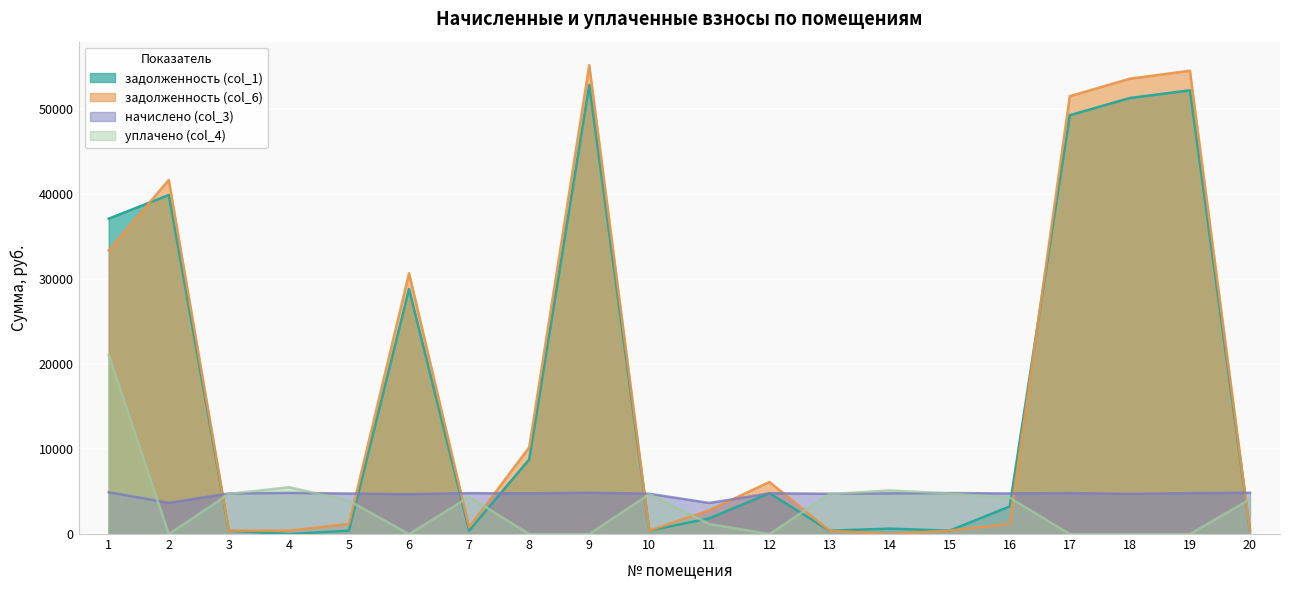

Reading left to right, list all the values displayed in this chart.

задолженность (col_1): 37091.9	39874.9	397.6	0.0	396.9	28821.9	401.9	8767.6	52807.5	394.8	1848.1	4797.8	394.8	635.2	401.7	3241.2	49252.8	51280.6	52178.7	404.4
задолженность (col_6): 33371.3	41643.4	397.6	395.2	1192.3	30673.7	802.0	10195.6	55149.5	394.8	2810.5	6124.9	394.8	0.0	401.7	1208.9	51498.9	53554.9	54492.9	404.4
начислено (col_3): 4911.2	3671.0	4770.6	4836.8	4762.3	4687.9	4812.0	4778.9	4861.6	4737.6	3654.5	4787.2	4737.6	4778.9	4820.3	4770.6	4812.0	4721.0	4803.7	4853.3
уплачено (col_4): 21077.0	0.0	4723.3	5506.9	3921.4	0.0	4363.3	0.0	0.0	4690.6	1181.9	0.0	4690.6	5135.0	4772.5	4278.4	0.0	0.0	0.0	4102.7